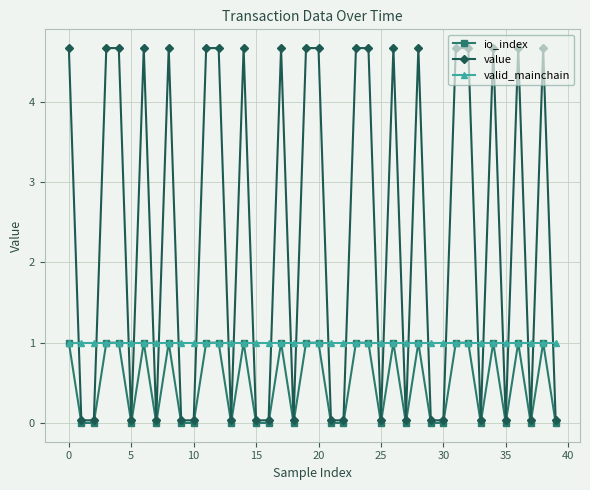

Which series has the largest range (max minus min)?

value